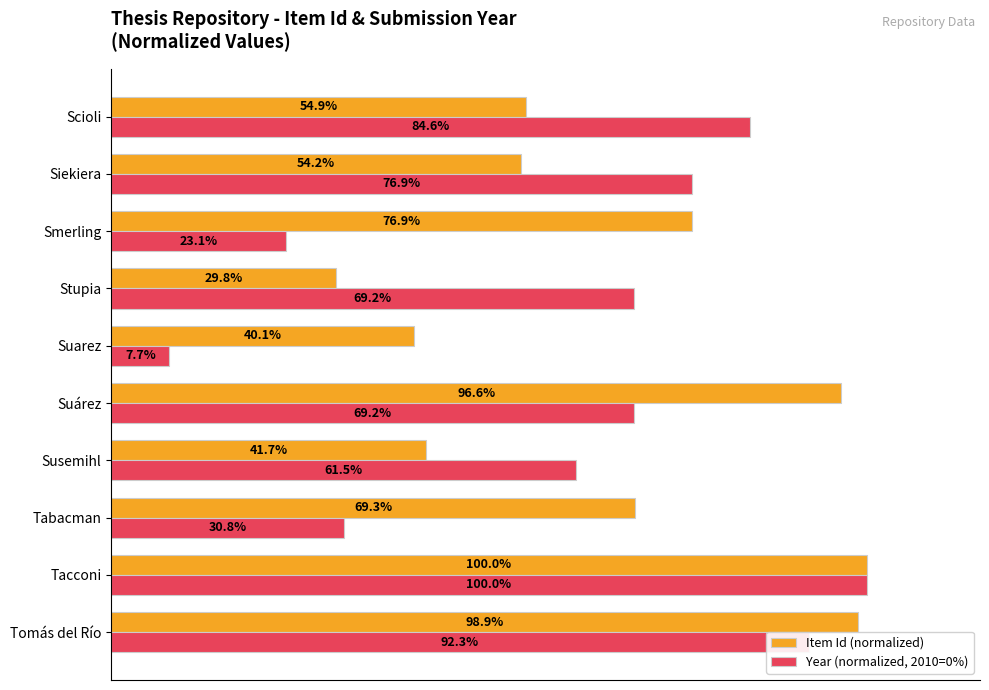

At which category does the chart reach its minimum across all series?

Suarez